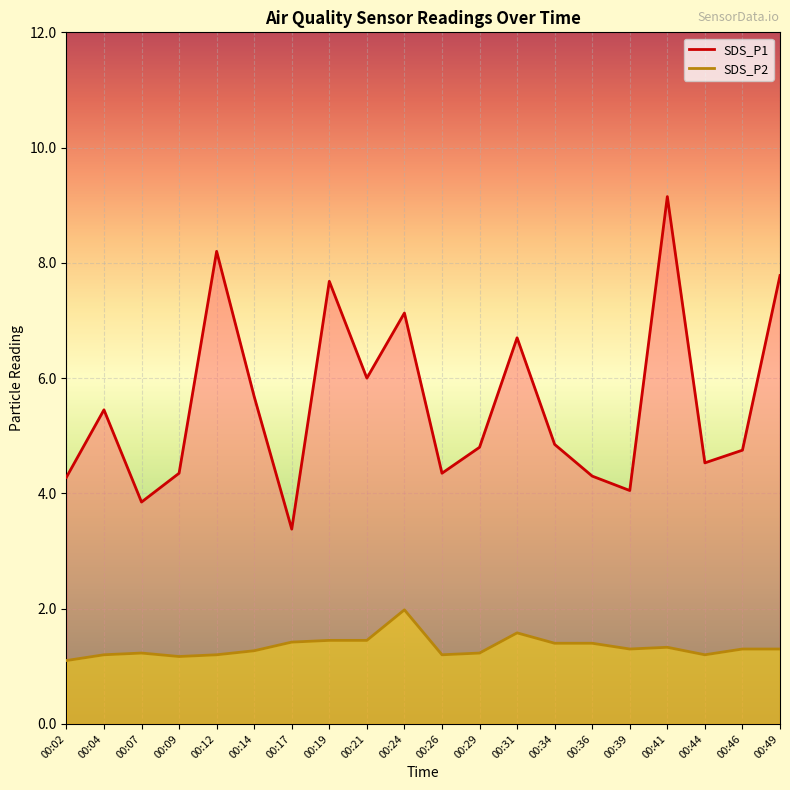

What is the difference between the highest and lowest values at 00:49?

6.5